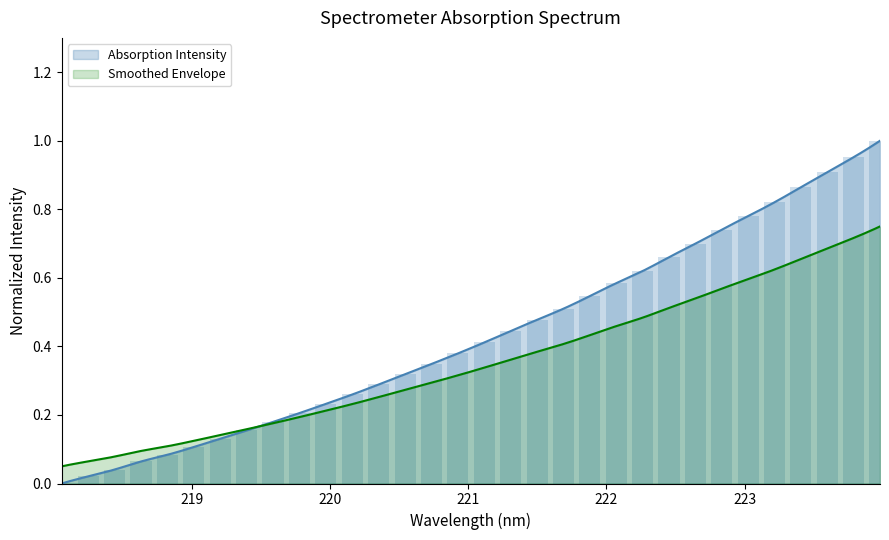

How many data points are above 0?

31